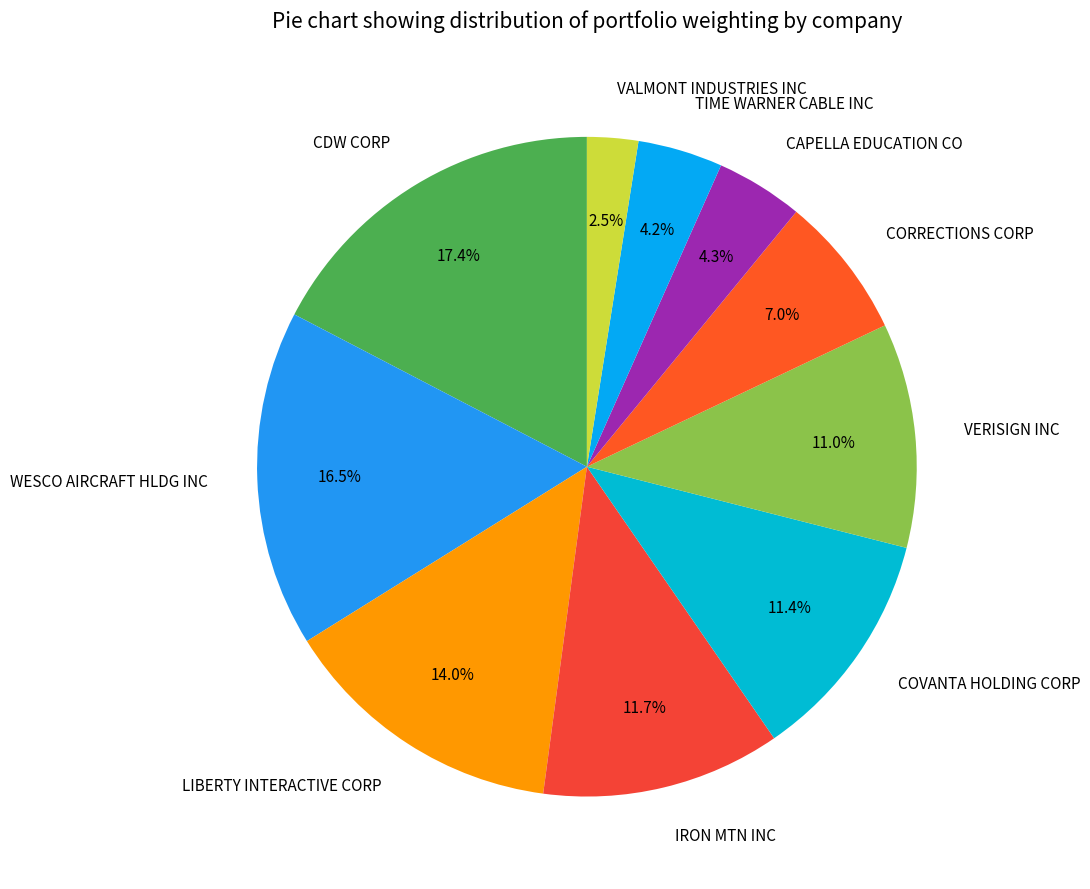

Does VERISIGN INC account for over 50% of the chart?

No